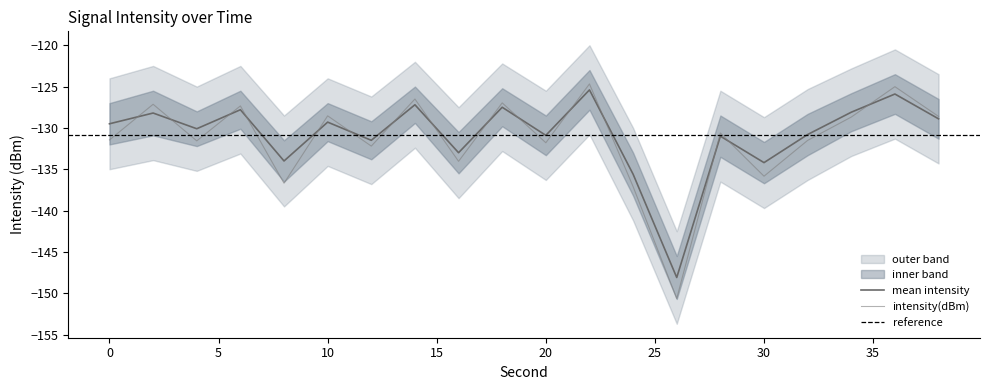

Which label corresponds to the smallest value in the chart?

26